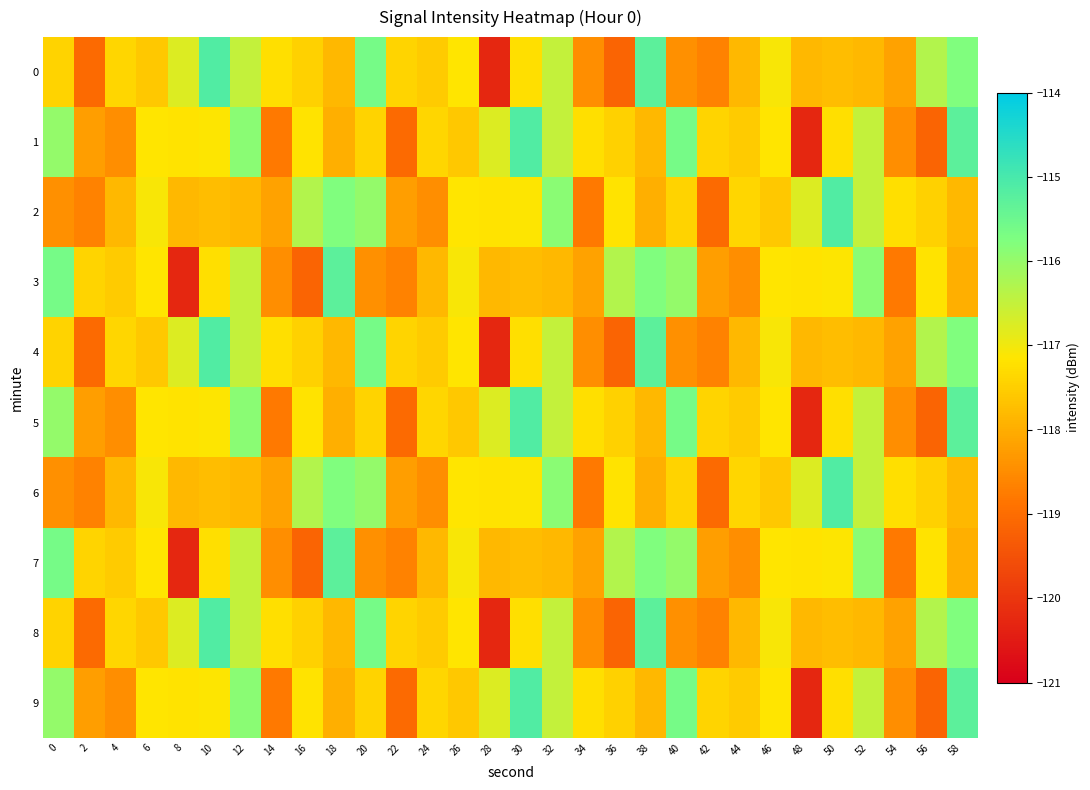

What is the spread (max minus min) of values at 32?

1.9